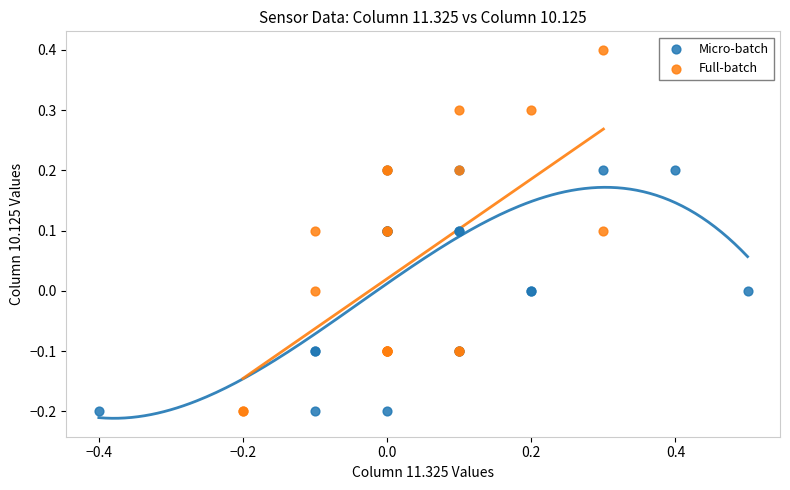

Which series contains the highest Y value?

Full-batch